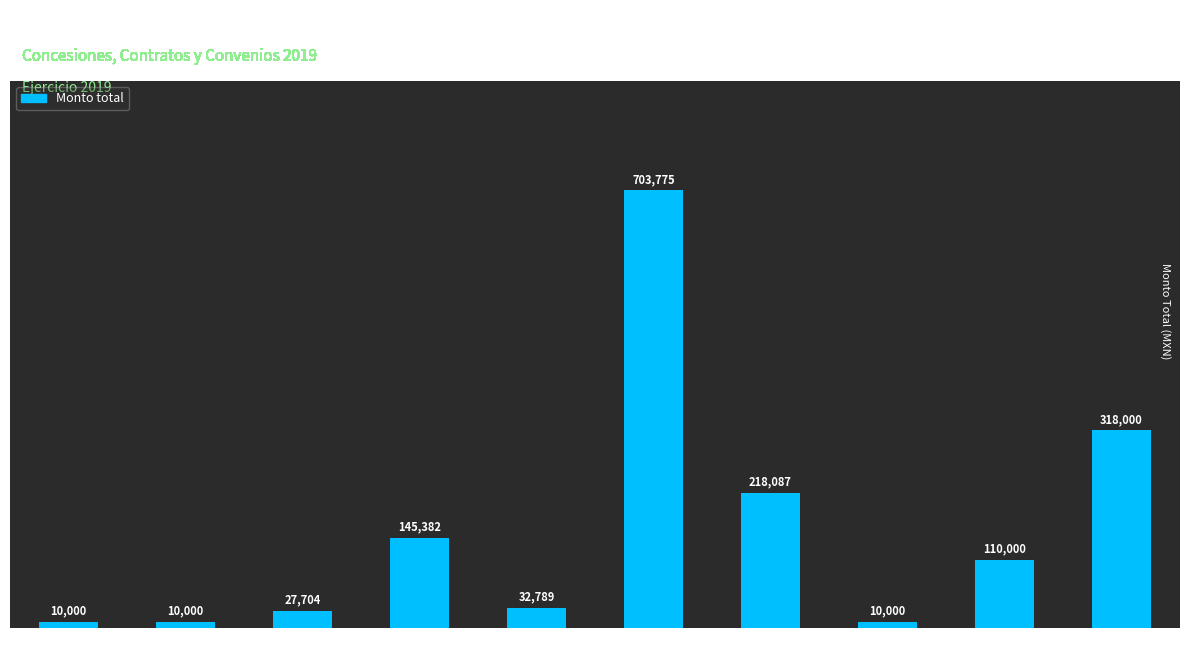

What is the sum of all values?

1585737.5